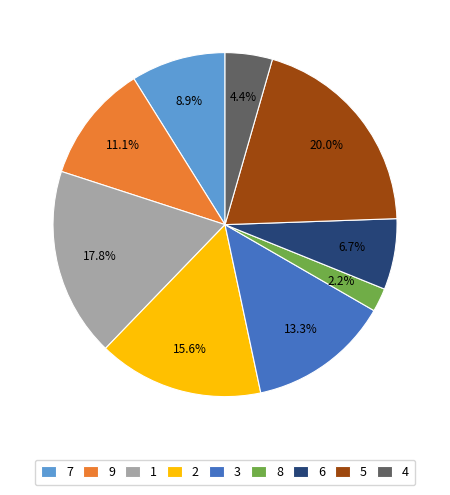

How many segments does this pie chart have?

9